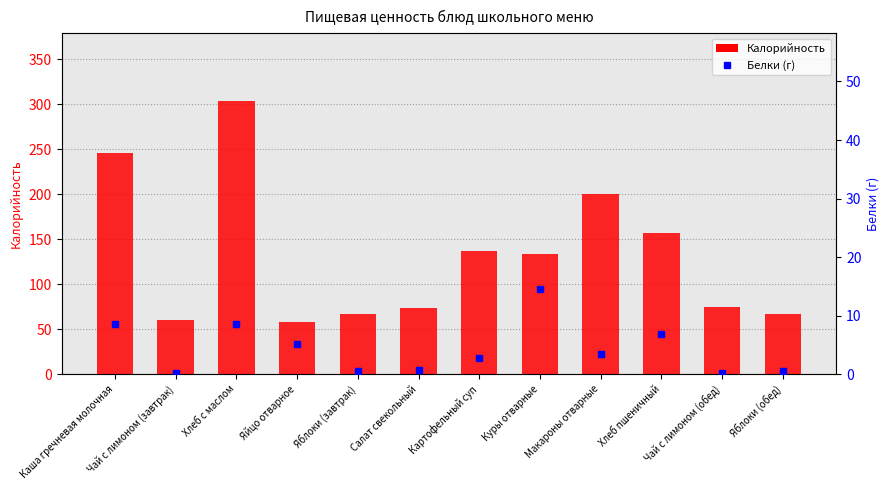

What is the lowest value of the Калорийность series?

58.0